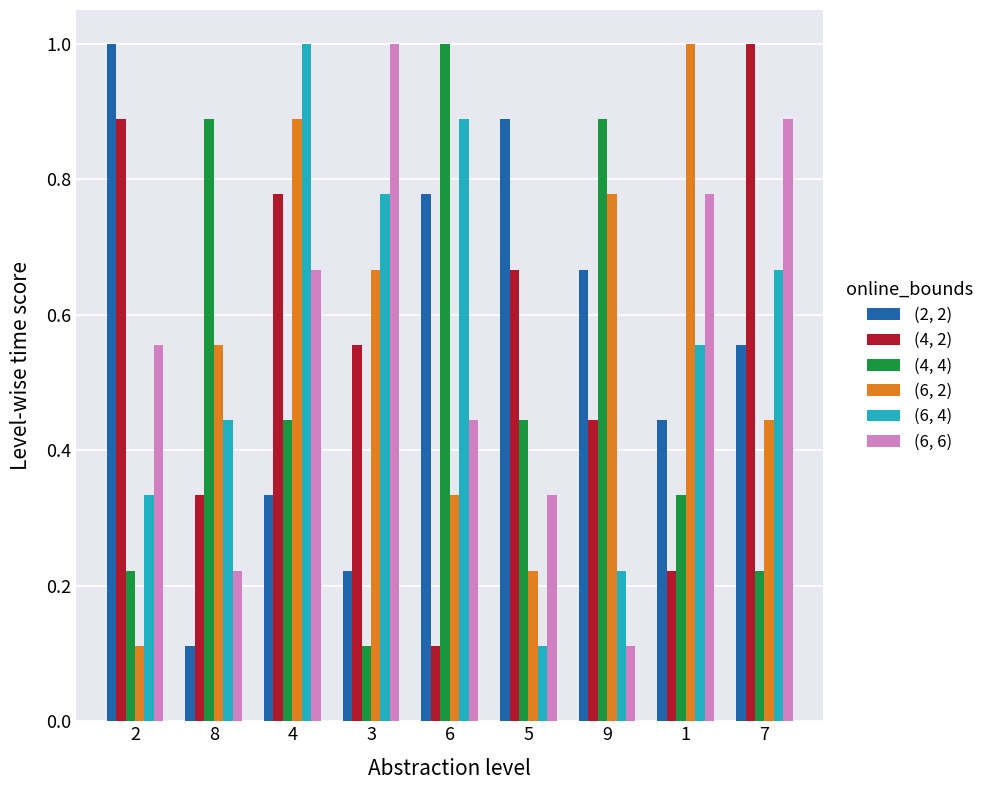

Is the value of (6, 4) at 1 greater than the value of (4, 2) at 1?

Yes